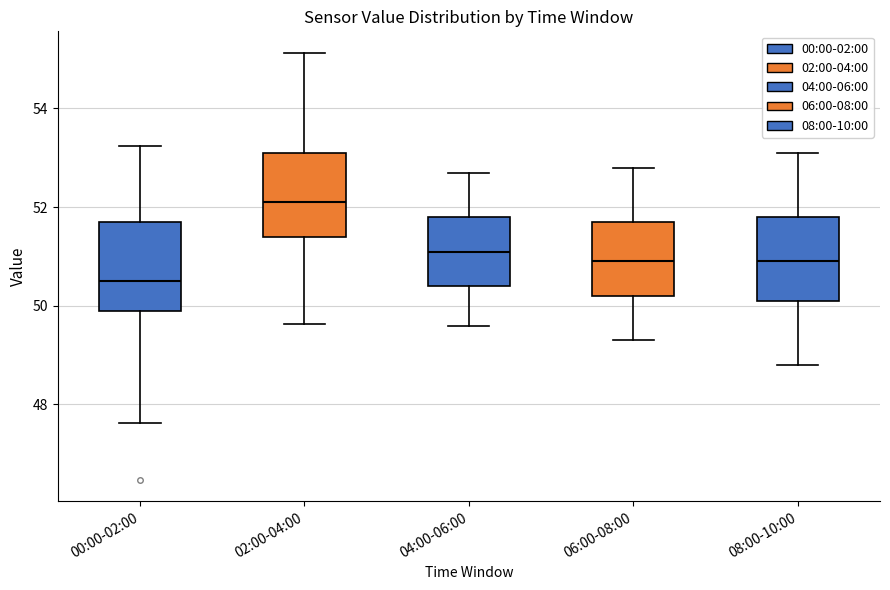

Reading left to right, read every box against the y-axis: the position of its median line, the range the box covers, and the ends of its whiskers. The values are not printed on the chart, so give them approximately, as read against the axis.

00:00-02:00: median 50.6, box 50.0 to 51.8, whiskers 47.6 to 53.2
02:00-04:00: median 52.2, box 51.4 to 53.2, whiskers 49.6 to 55.2
04:00-06:00: median 51.2, box 50.4 to 51.8, whiskers 49.6 to 52.8
06:00-08:00: median 51.0, box 50.2 to 51.8, whiskers 49.4 to 52.8
08:00-10:00: median 51.0, box 50.2 to 51.8, whiskers 48.8 to 53.2